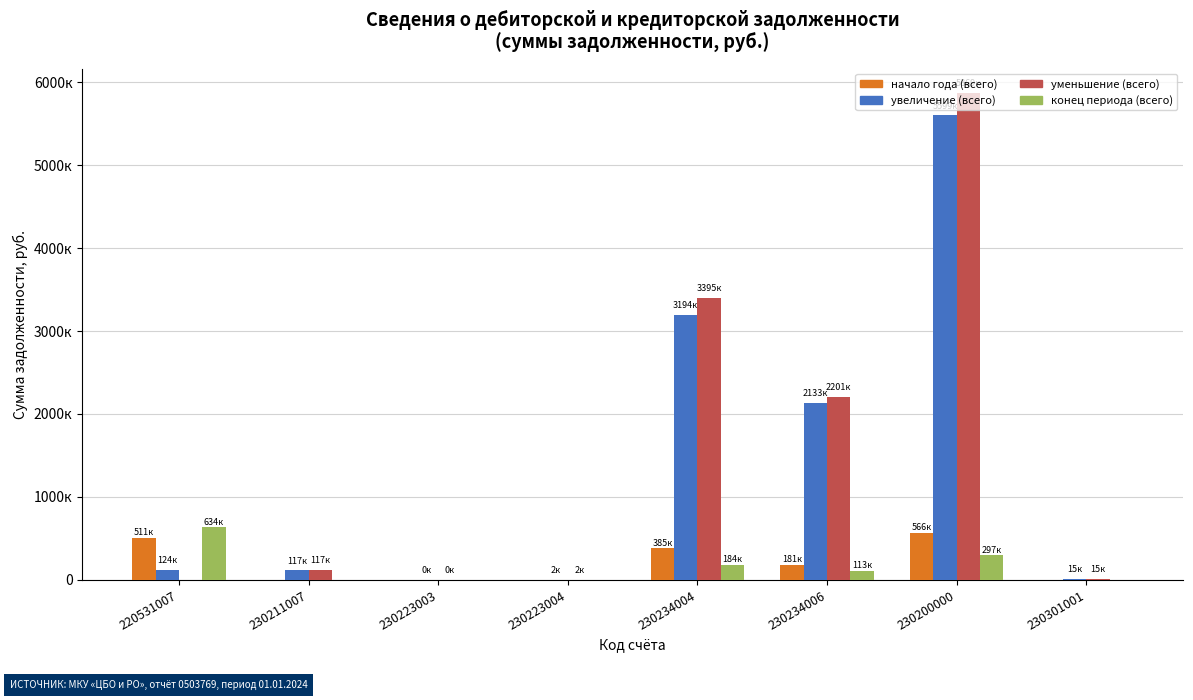

Which series changed the most between 220531007 and 230234006?

уменьшение (всего)